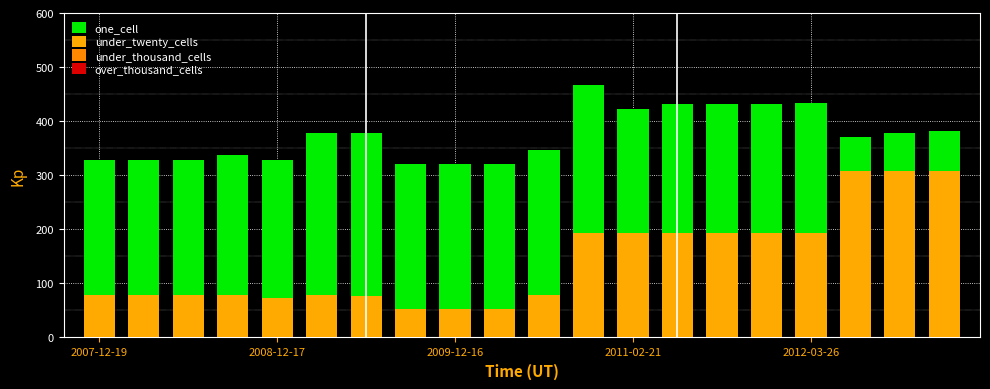

Reading right to left, transcribe all the data shown in this chart.

one_cell: 382	379	370	433	431	432	431	423	467	346	321	321	321	378	378	328	337	329	329	329
under_twenty_cells: 308	308	307	193	194	194	194	194	193	79	53	53	53	77	78	73	78	78	78	78
under_thousand_cells: 0	0	0	0	0	0	0	0	0	0	0	0	0	0	0	0	0	0	0	0
over_thousand_cells: 0	0	0	0	0	0	0	0	0	0	0	0	0	0	0	0	0	0	0	0